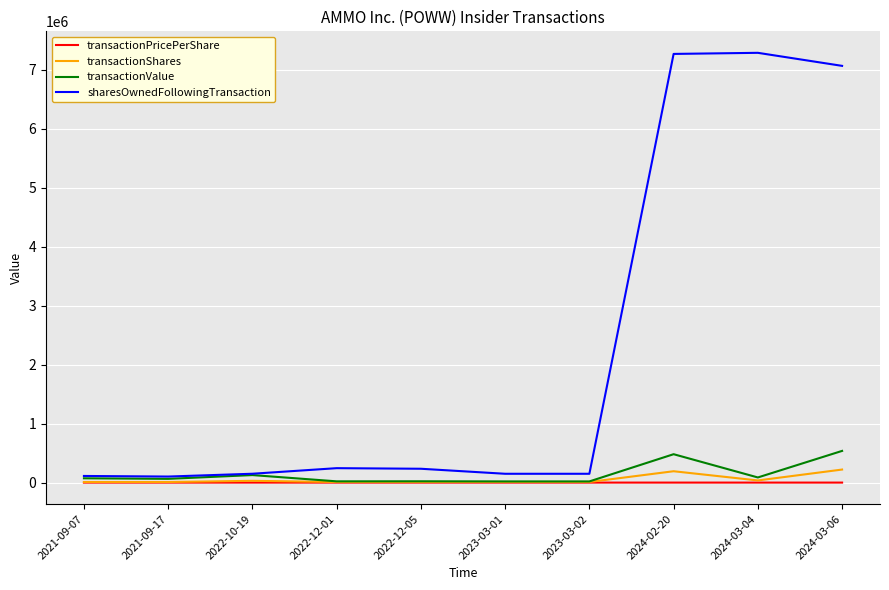

At how many categories does at least one series exceed 2308952?

3